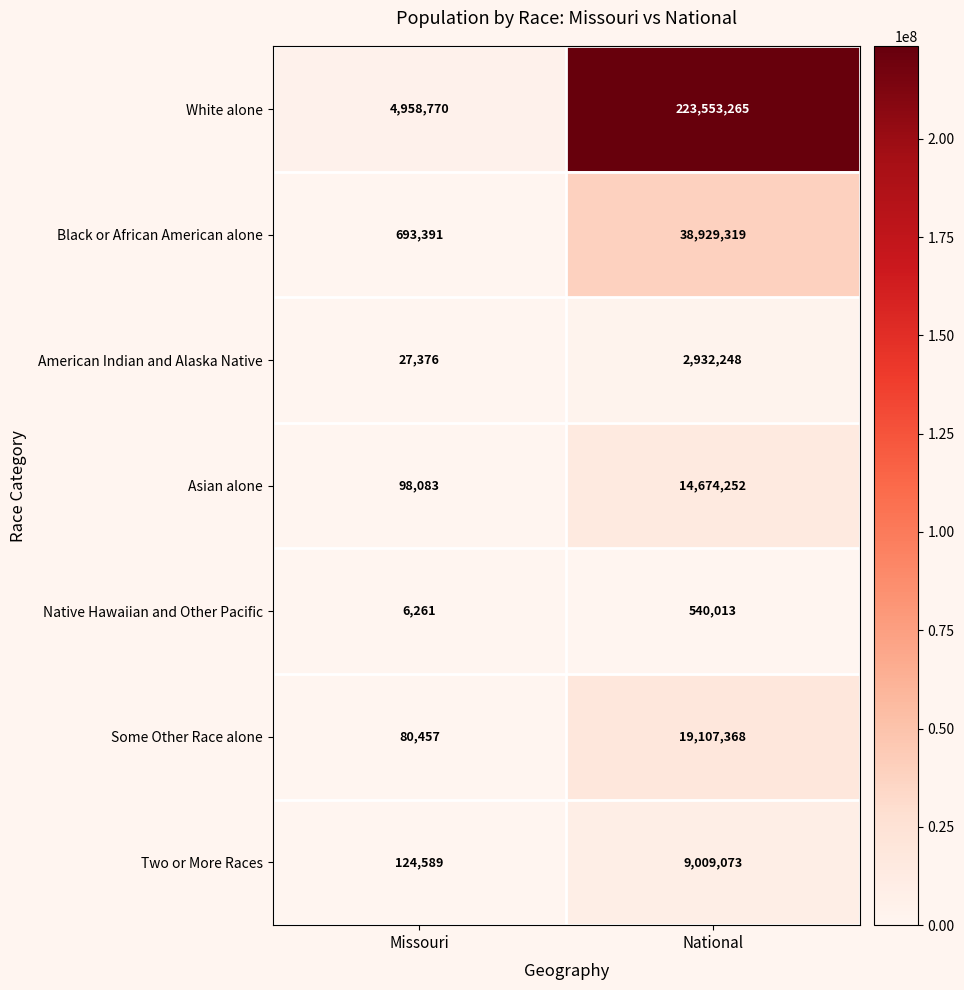

The Black or African American alone series shows 464088 at Missouri. True or false?

False